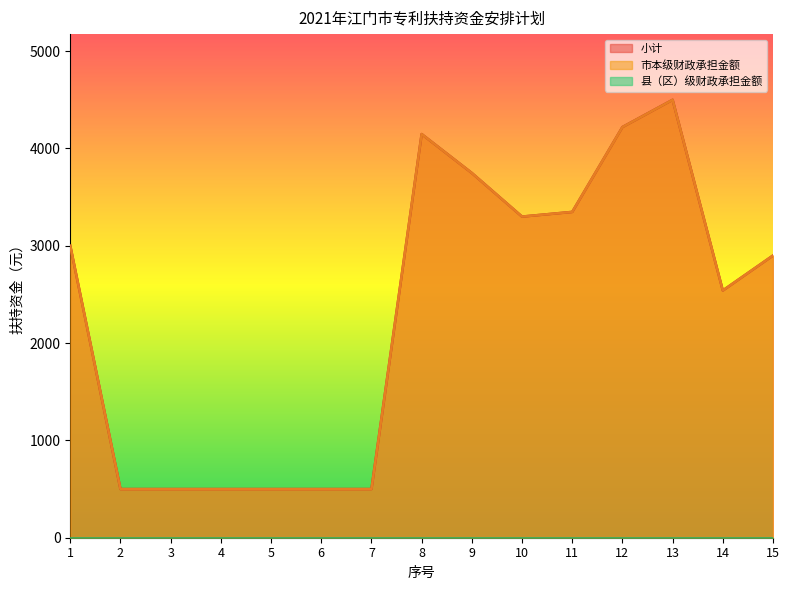

Which series has the largest total across all categories?

小计